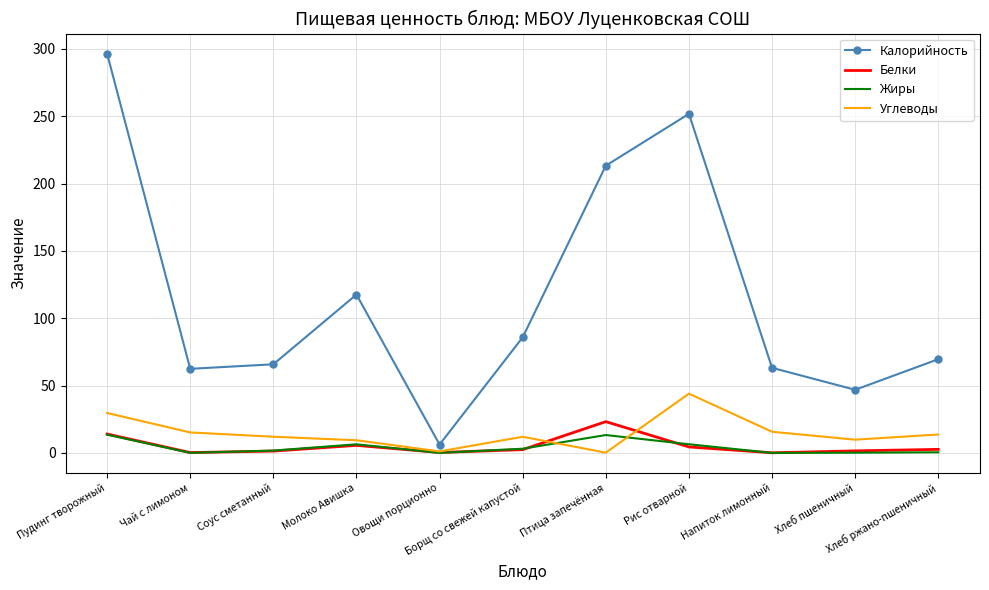

What is the maximum value for Белки?

23.2